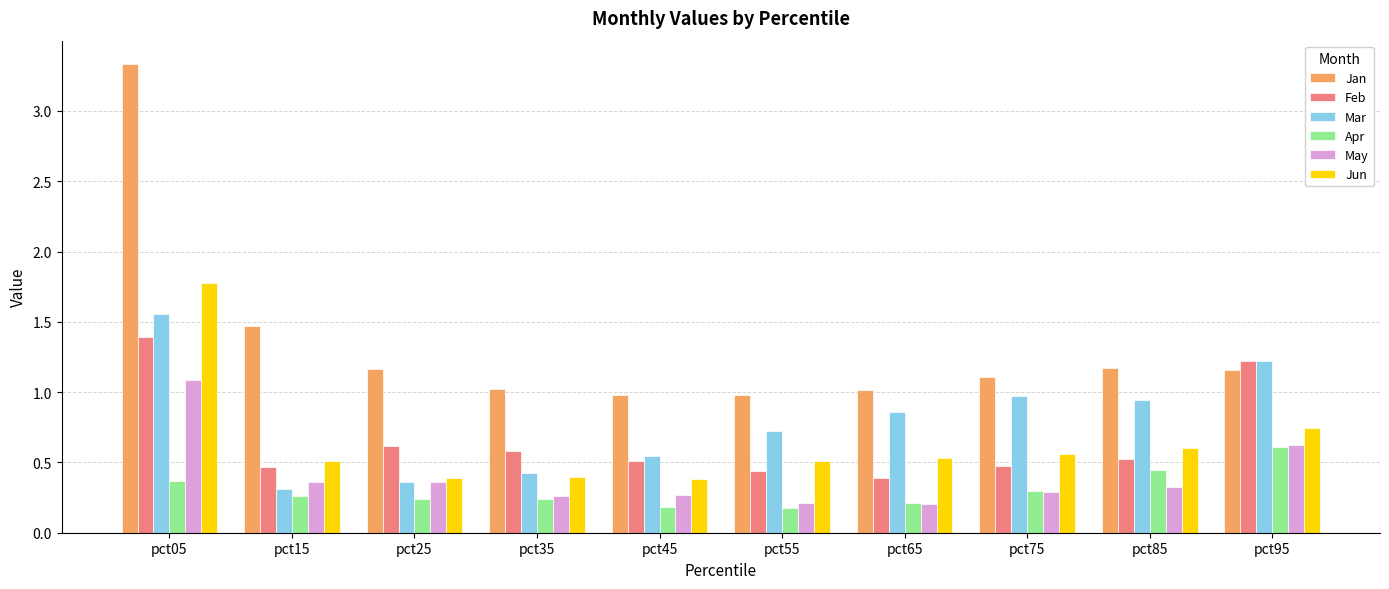

List the series in order of their peak value, highest first.

Jan, Jun, Mar, Feb, May, Apr